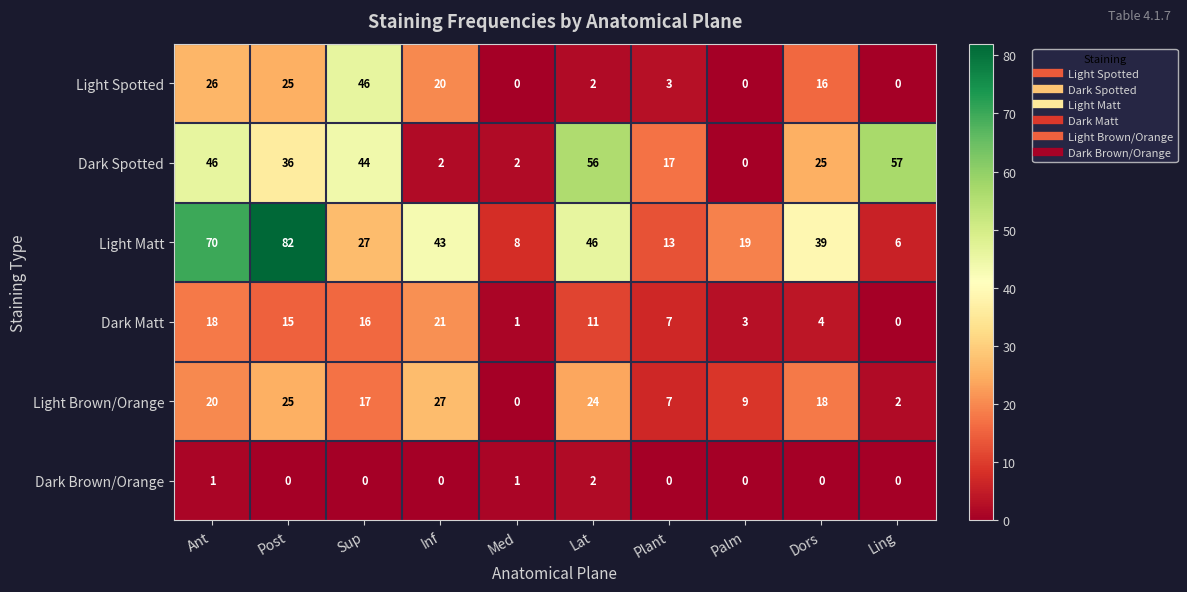

Between Palm and Dors, which series saw the biggest shift?

Dark Spotted